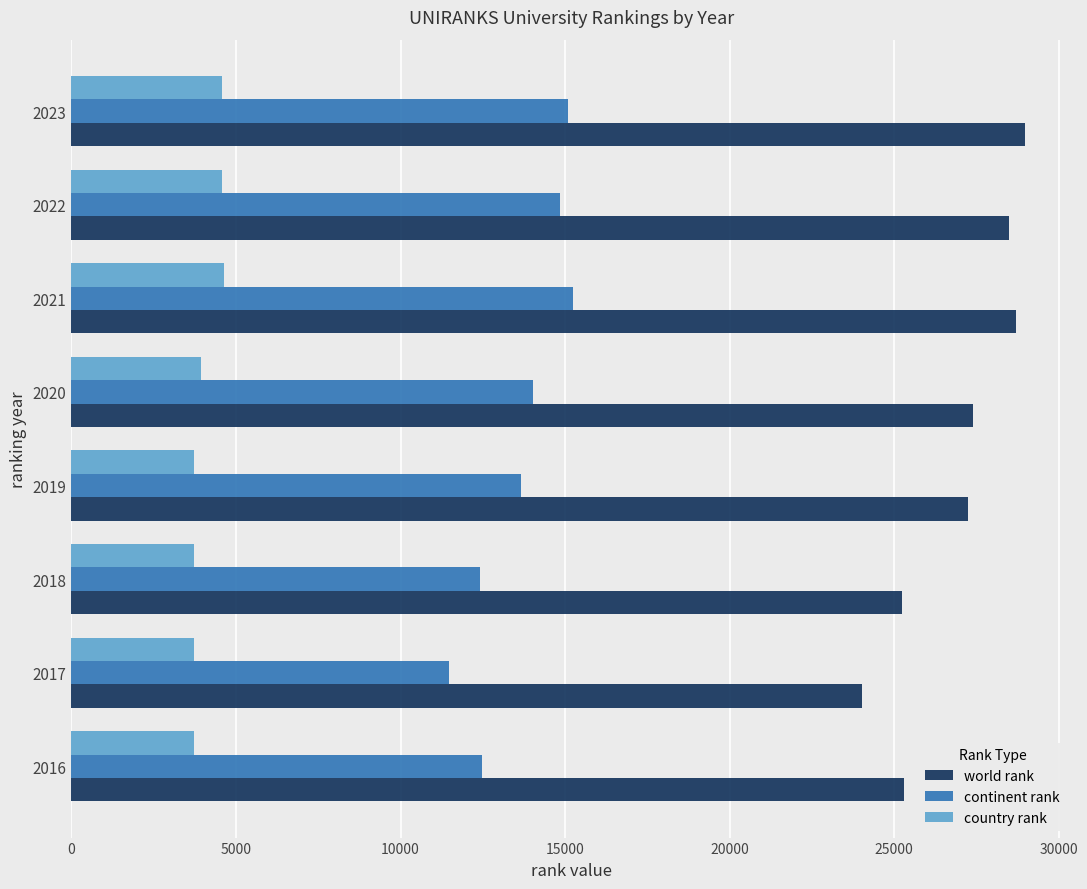

What is the minimum value for world rank?

24033